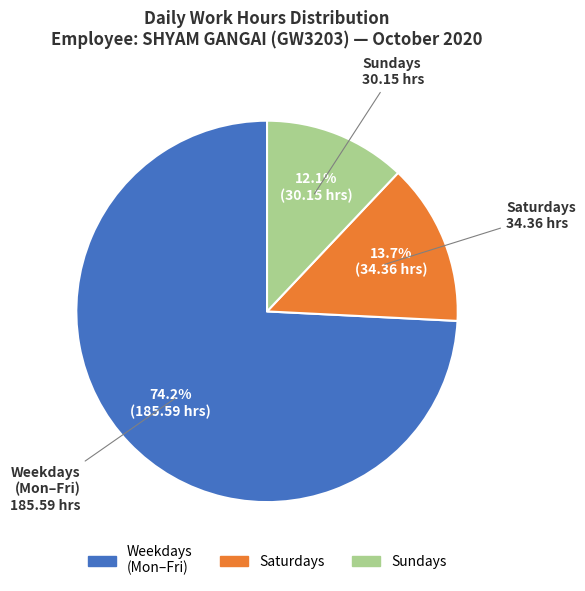

To the nearest percent, what is the average slice percentage?

33%